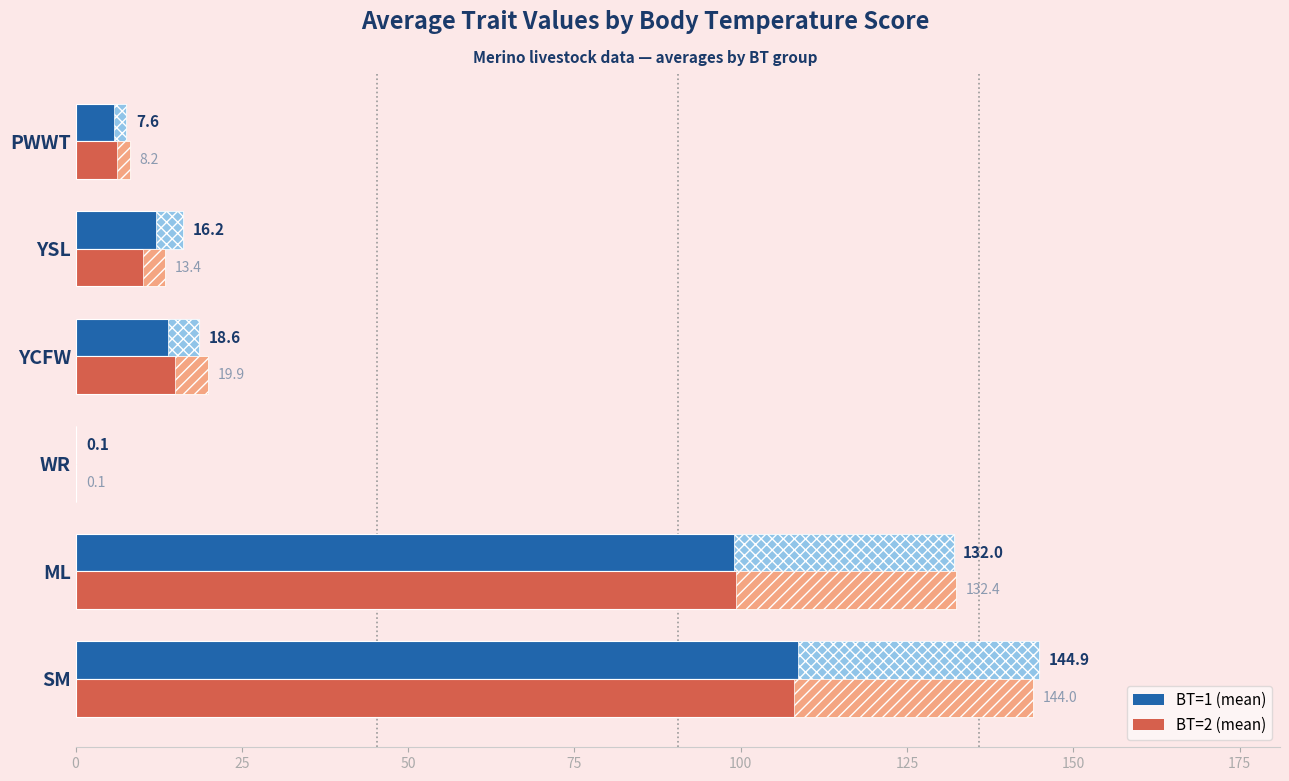

What is the greatest value displayed?

144.9